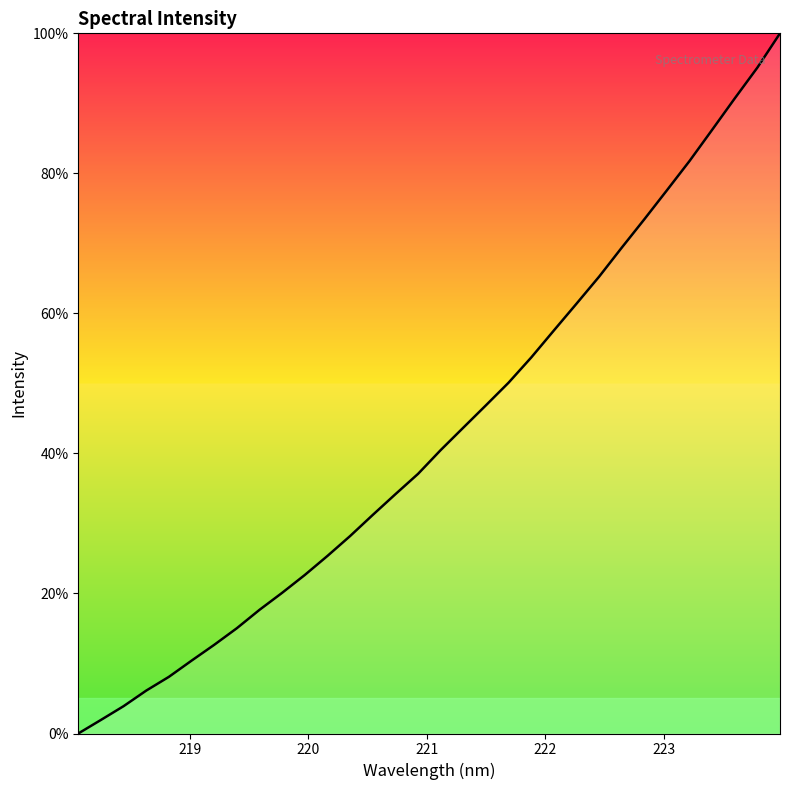

What is the maximum value shown in the chart?

100.0